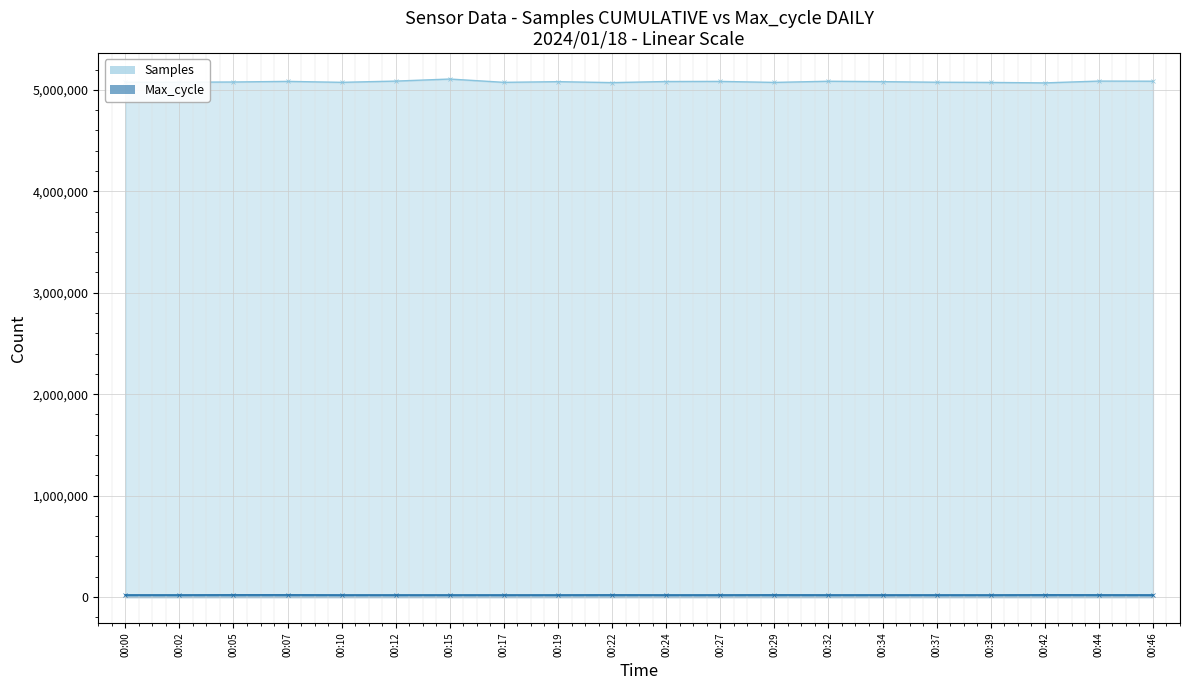

In Max_cycle, how many points are higher than both neighbors (excluding endpoints)?

5